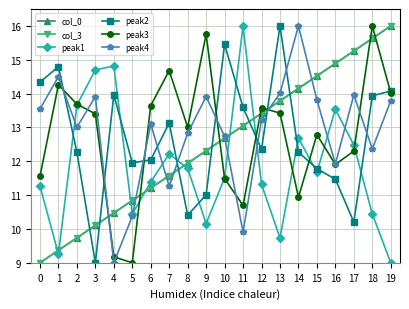

The col_0 series shows 13.0 at 11. True or false?

True